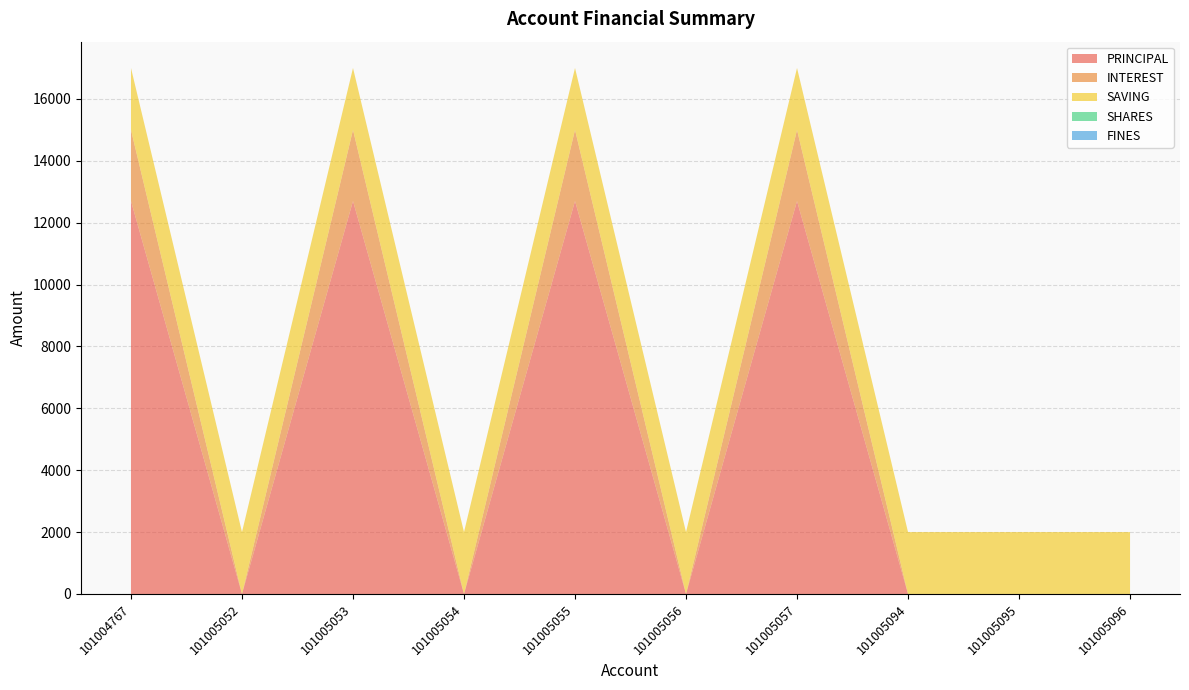

Reading right to left, what are all the values shown in this chart?

PRINCIPAL: 0	0	0	12700	0	12700	0	12700	0	12700
INTEREST: 0	0	0	2300	0	2300	0	2300	0	2300
SAVING: 2000	2000	2000	2000	2000	2000	2000	2000	2000	2000
SHARES: 0	0	0	0	0	0	0	0	0	0
FINES: 0	0	0	0	0	0	0	0	0	0